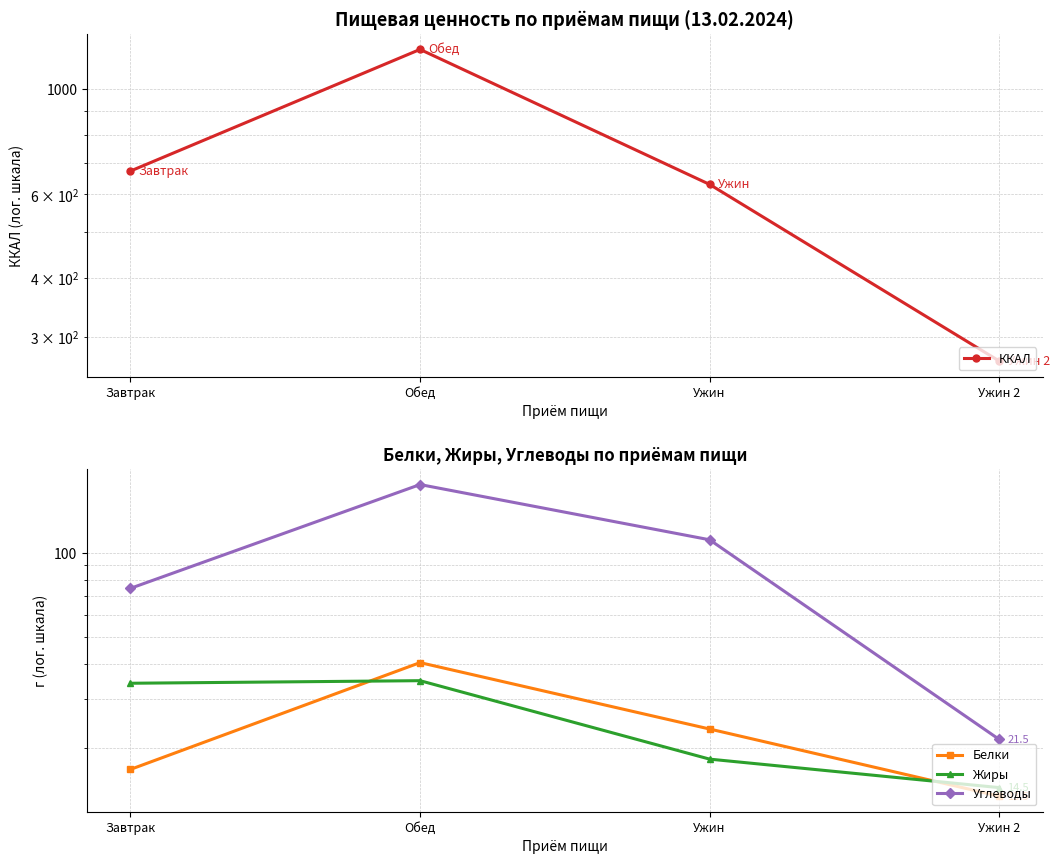

What is the label of the 3rd point from the left?

Ужин